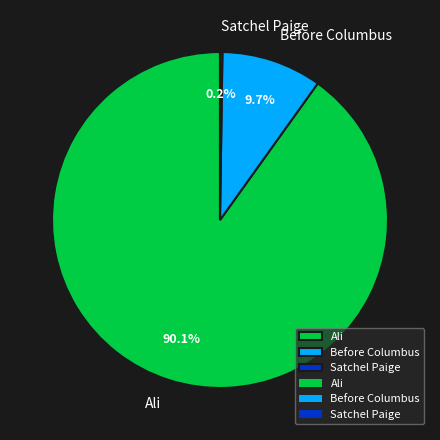

What is the largest slice in the pie chart?

Ali